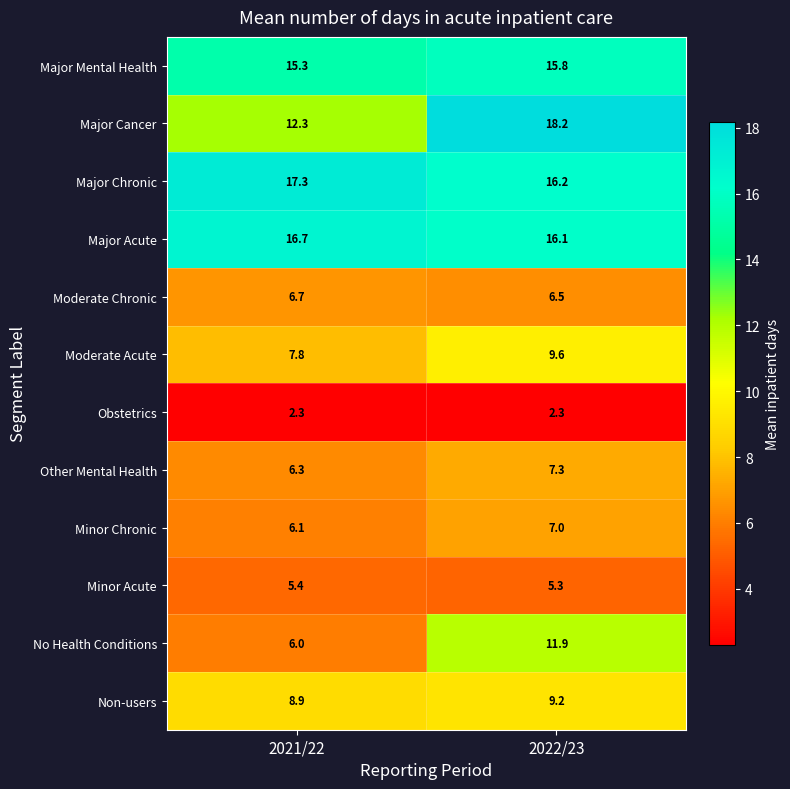

What is the sum of the Major Mental Health values at 2022/23 and 2021/22?

31.1